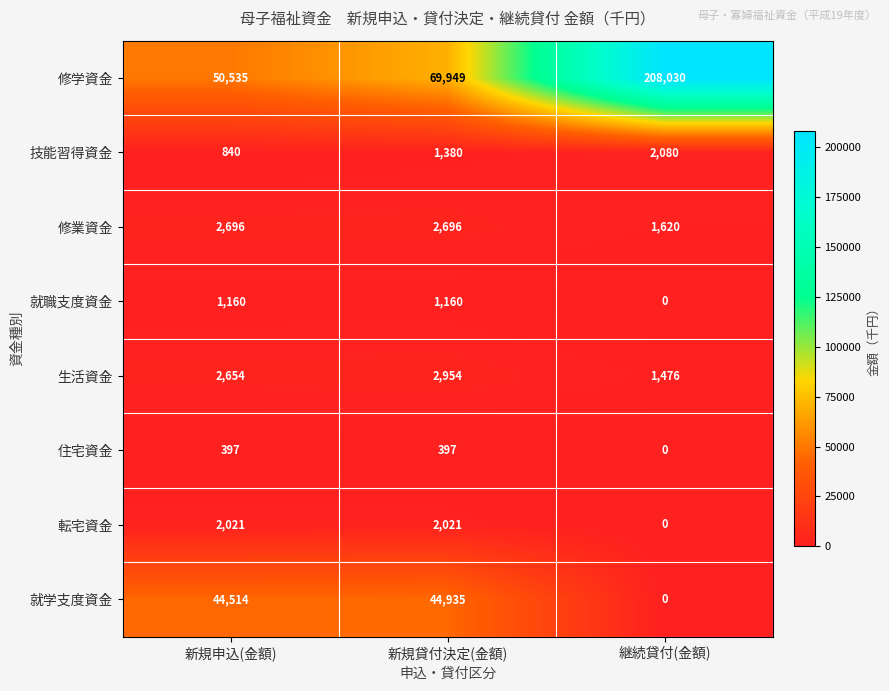

What is the average value of the 修業資金 series?

2337